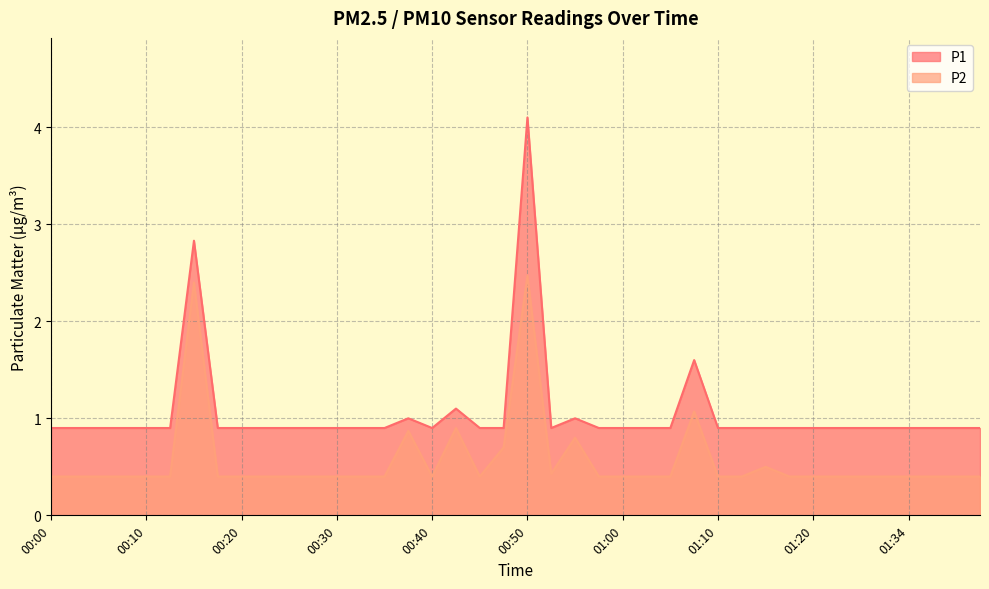

Where is the first local minimum for P2?

00:40